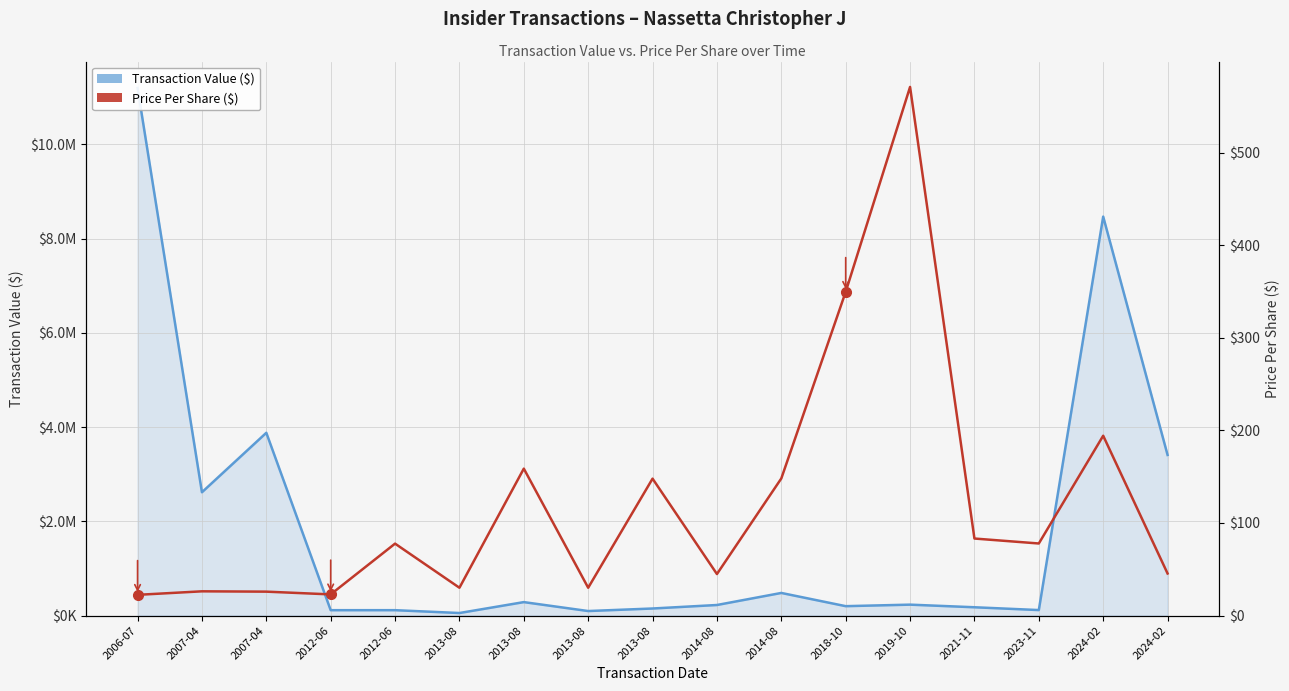

What is the sum of all Transaction Value values?

31809698.0